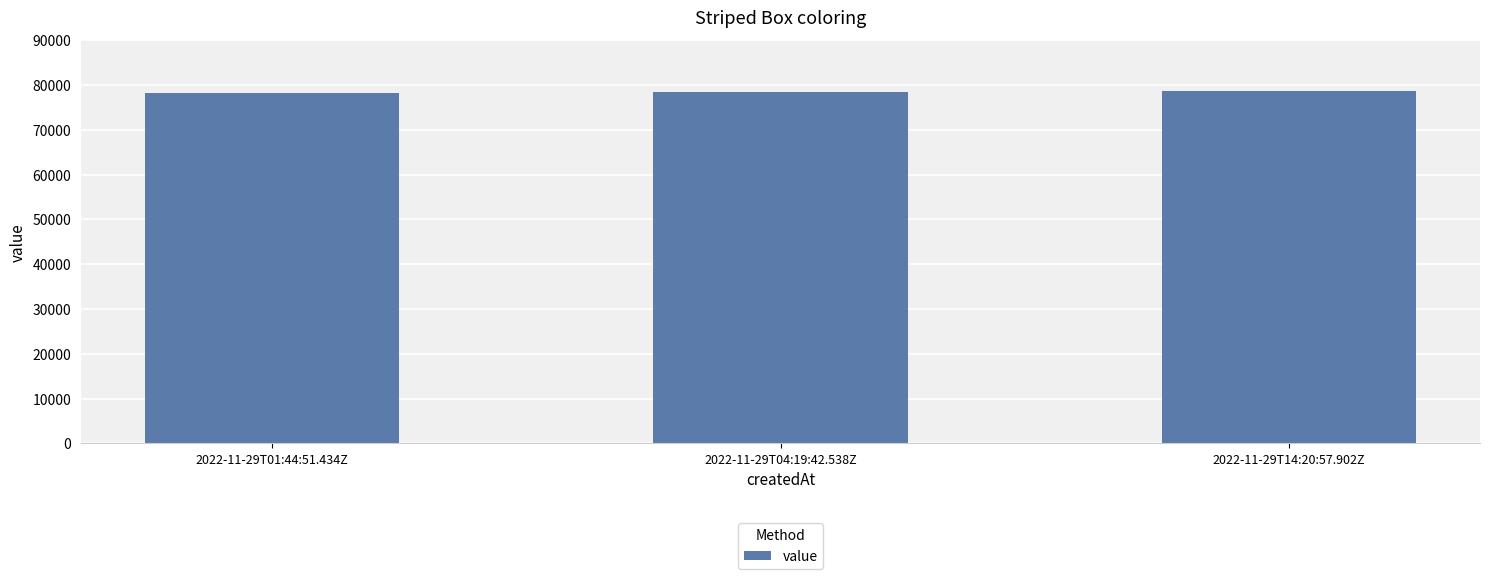

What is the label of the 3rd bar from the right?

2022-11-29T01:44:51.434Z